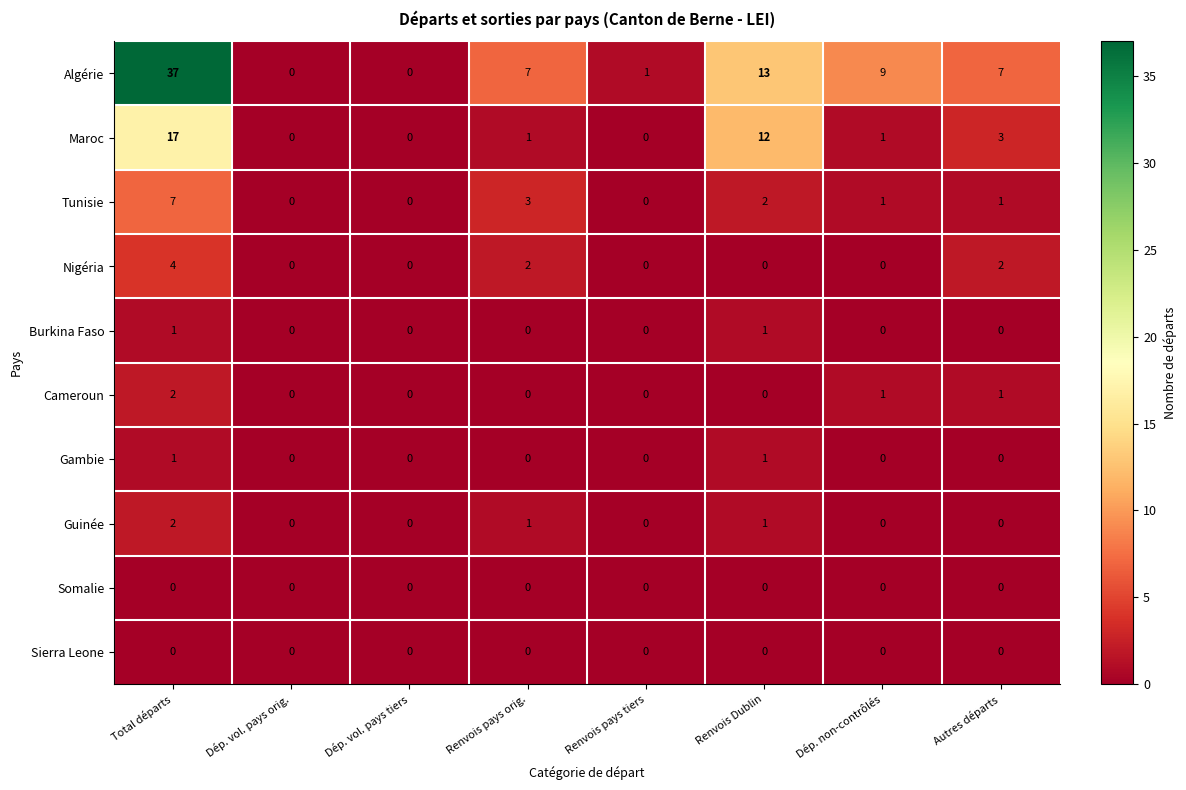

At which category is the sum across all series the highest?

Total départs